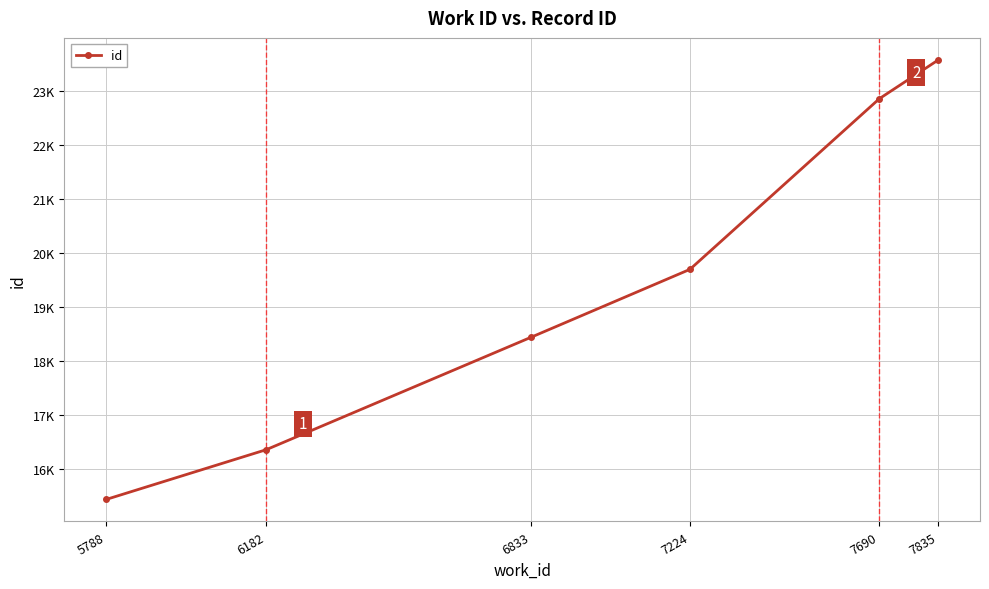

Between 5788 and 6182, which is larger?

6182